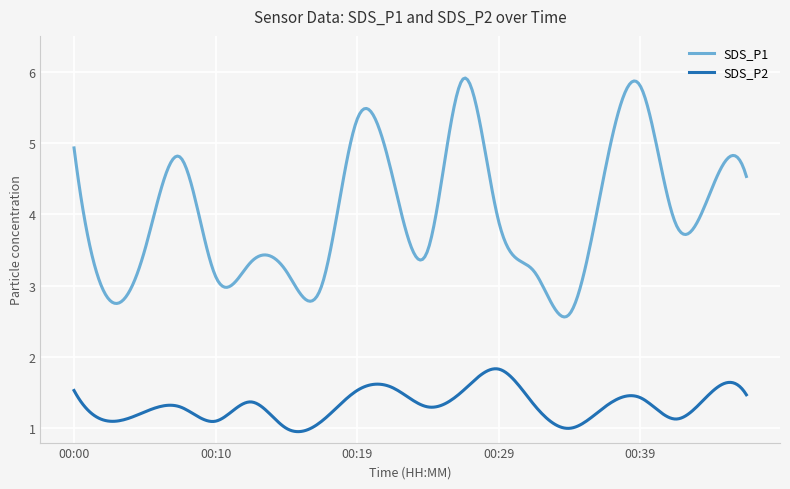

What is the smallest value displayed?

1.0